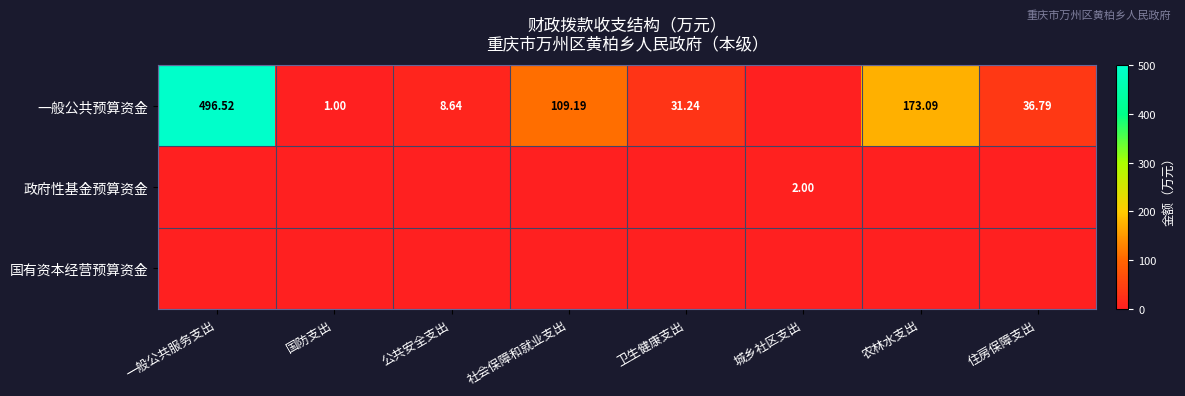

The 政府性基金预算资金 series shows 0.0 at 一般公共服务支出. True or false?

True